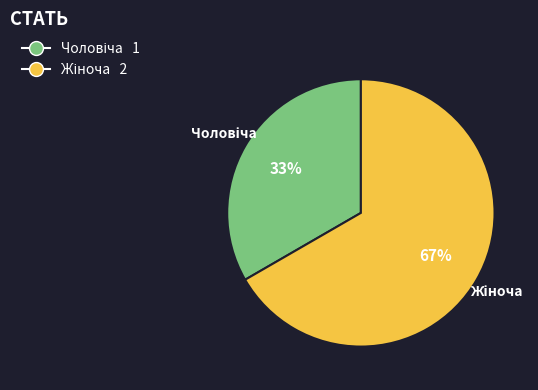

Count the number of slices in the pie.

2